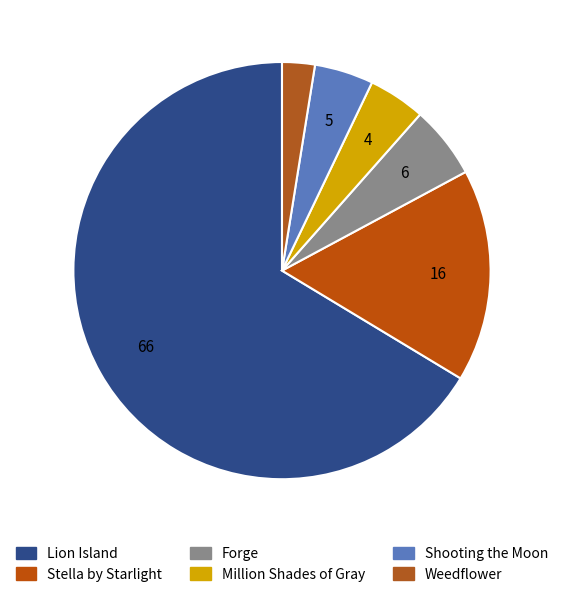

To the nearest percent, what is the difference between the Stella by Starlight and Million Shades of Gray slice percentages?

12%